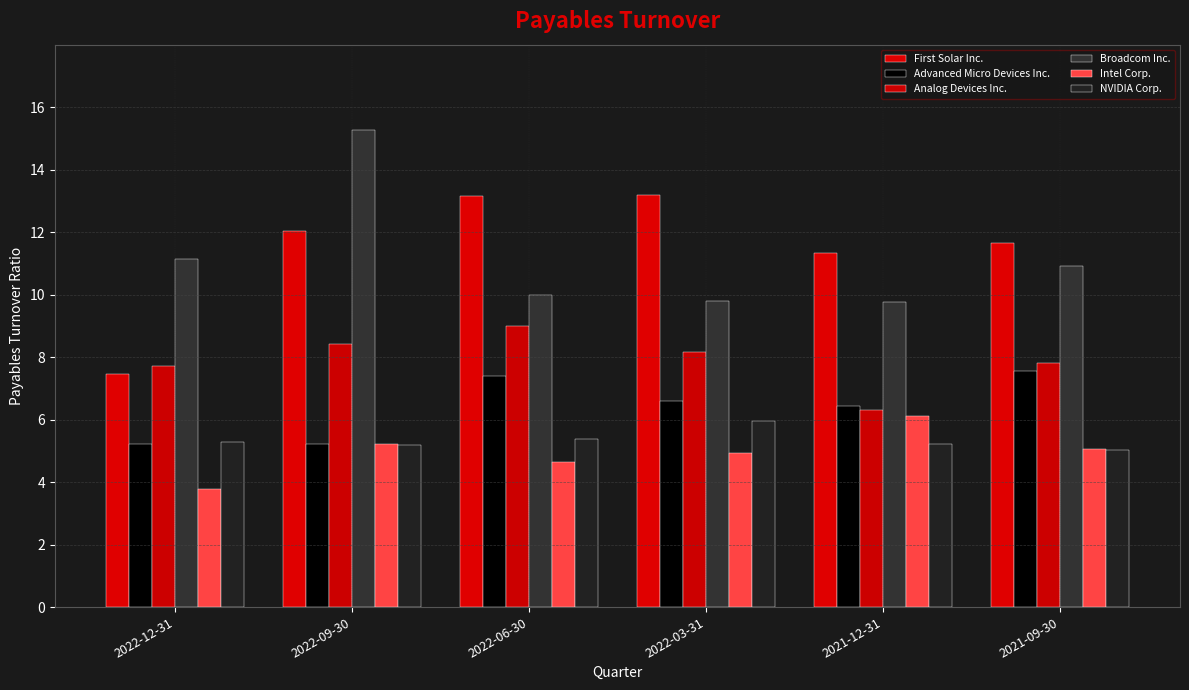

How many bars are there in total?

36